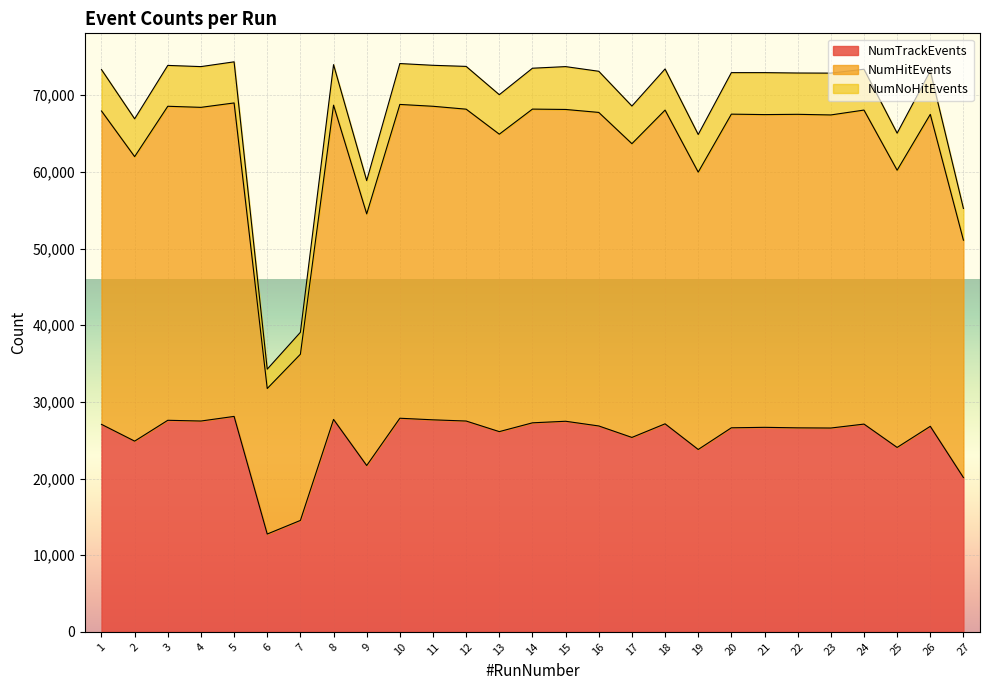

Which has a higher value, 25 or 21?

21